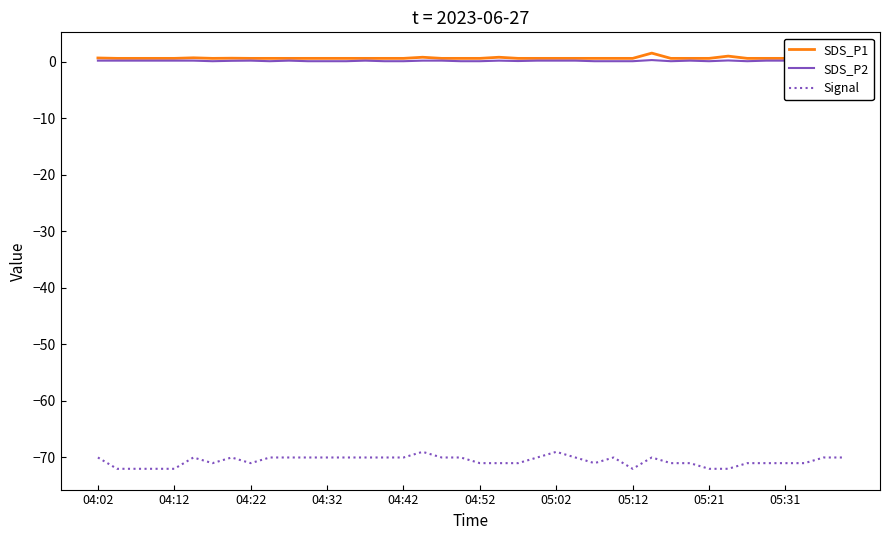

True or false: SDS_P1 has a value of 1.2 at 04:02.

False